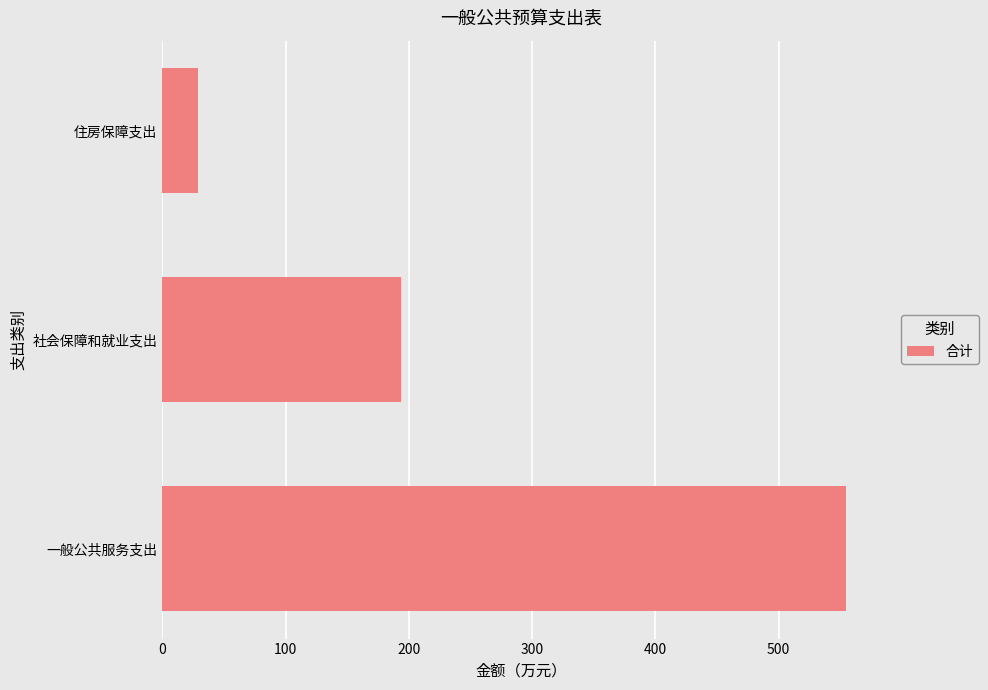

List the labels in order of value, largest first.

一般公共服务支出, 社会保障和就业支出, 住房保障支出